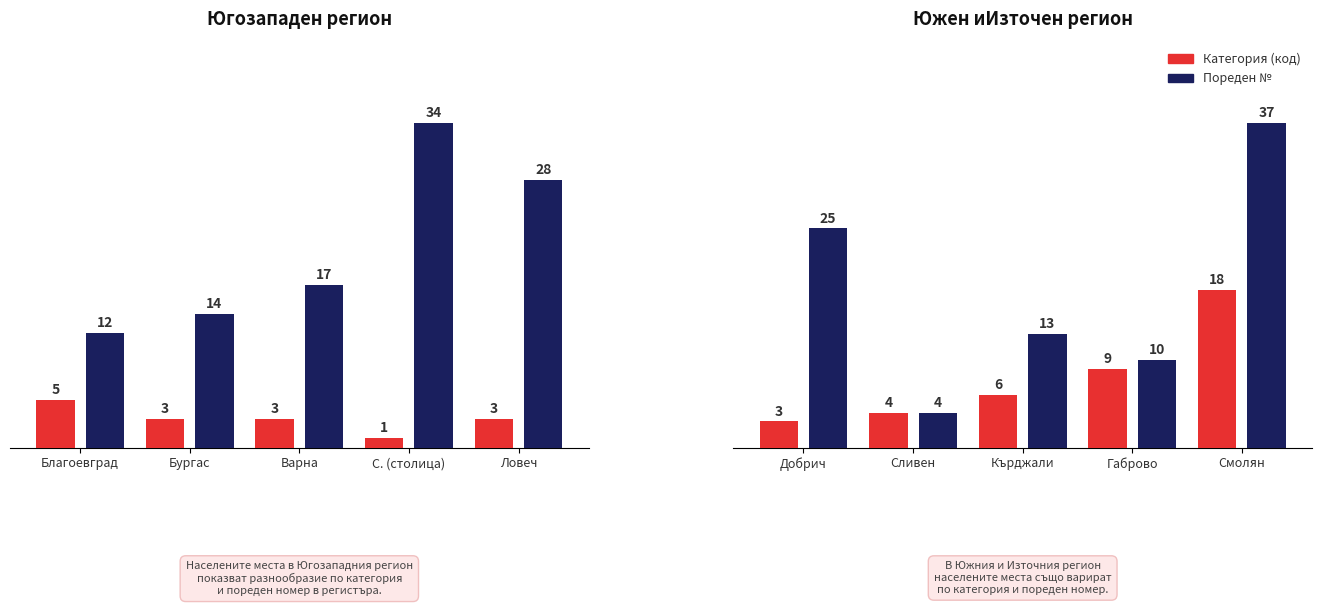

List the series in order of their overall mean, lowest first.

Категория (код), Пореден №